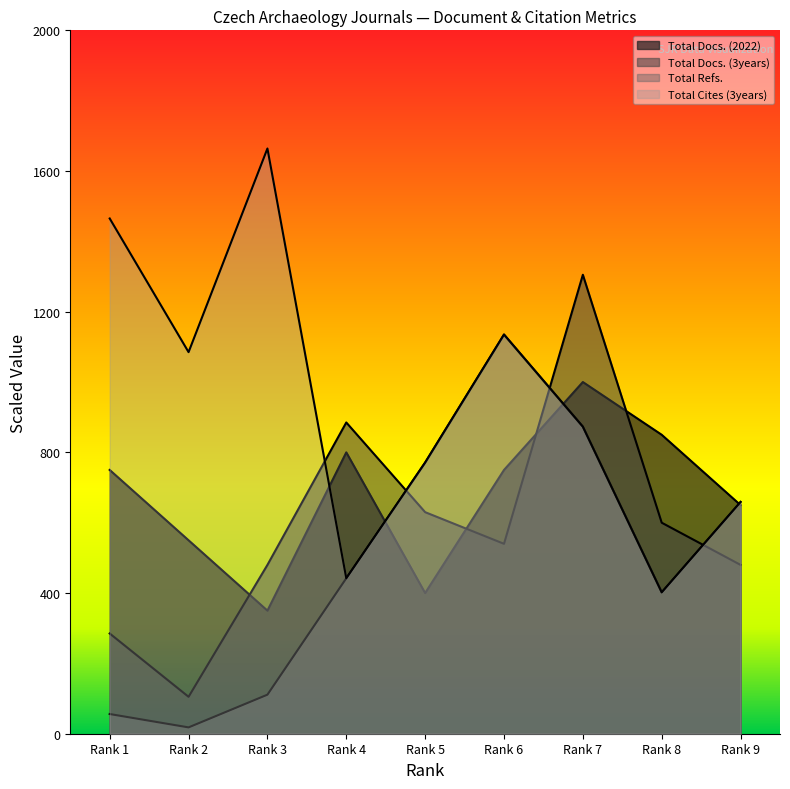

The Total Cites (3years) series shows 768 at Rank 3. True or false?

False